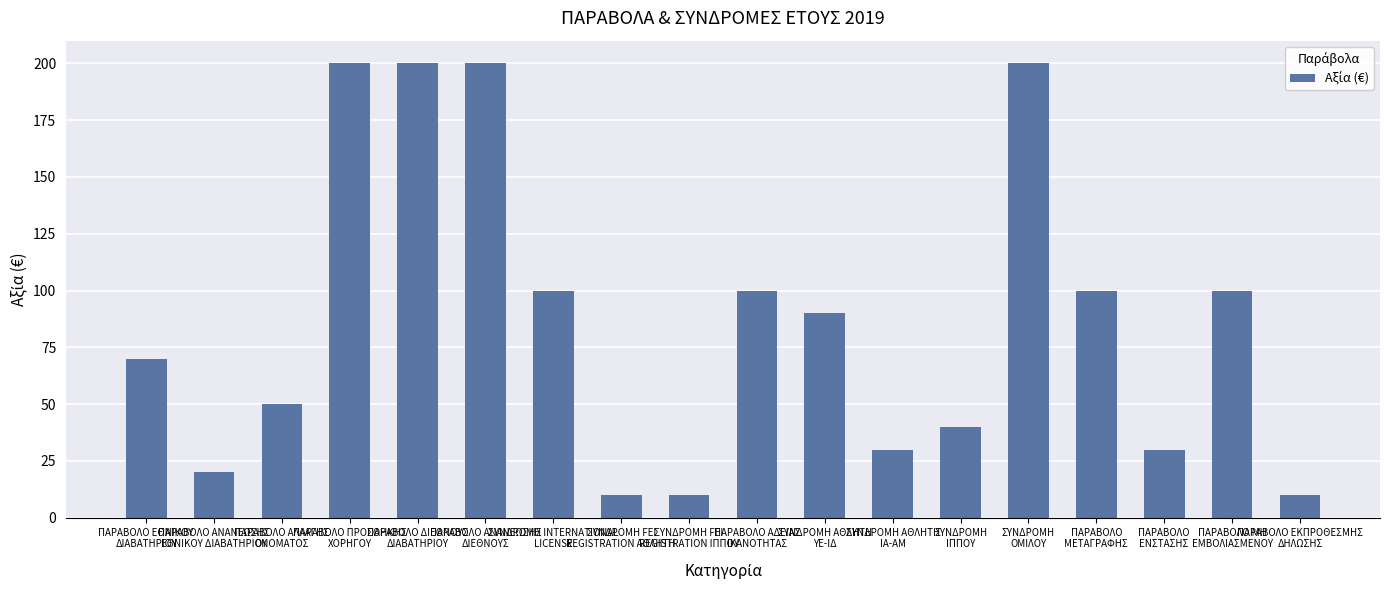

Reading right to left, what are all the values shown in this chart?

10	100	30	100	200	40	30	90	100	10	10	100	200	200	200	50	20	70